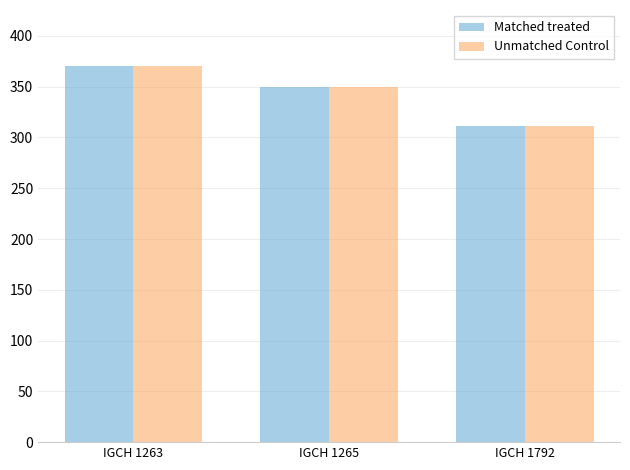

How many bars are there in total?

6